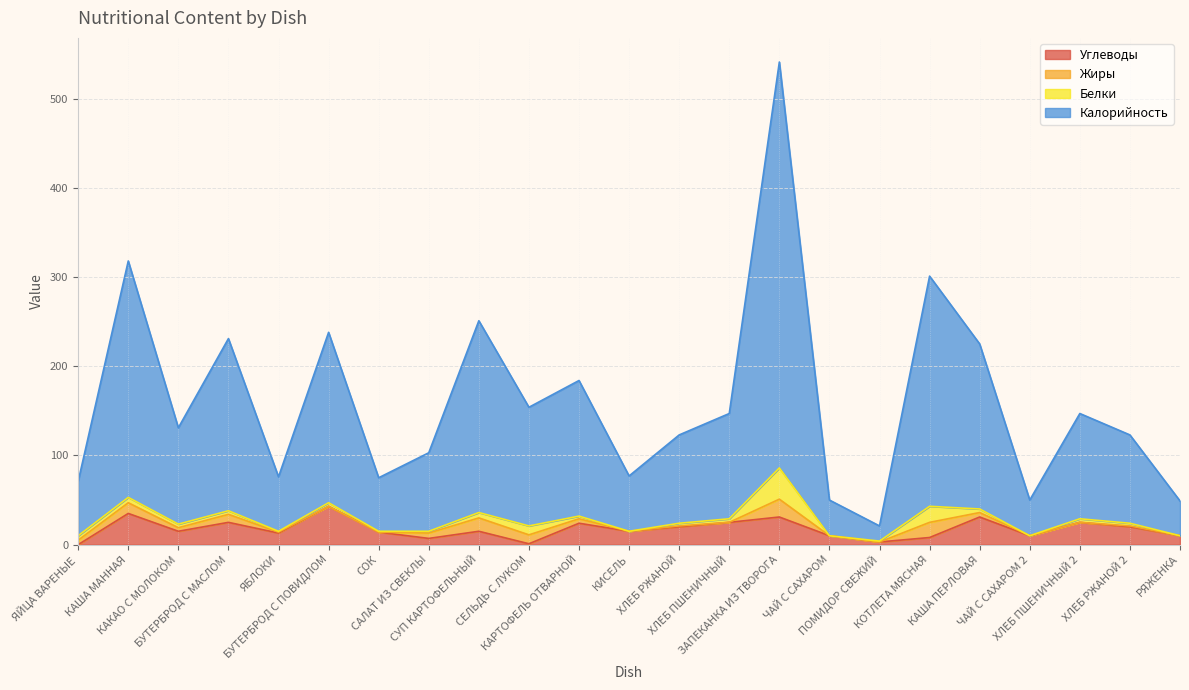

What is the maximum value for Углеводы?

43